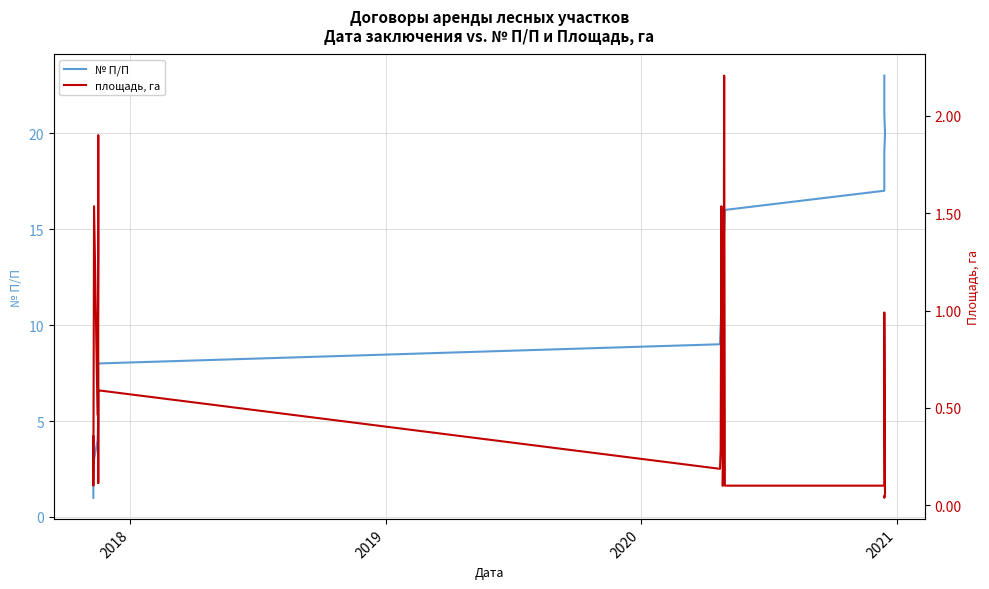

What is the greatest value displayed?

23.0